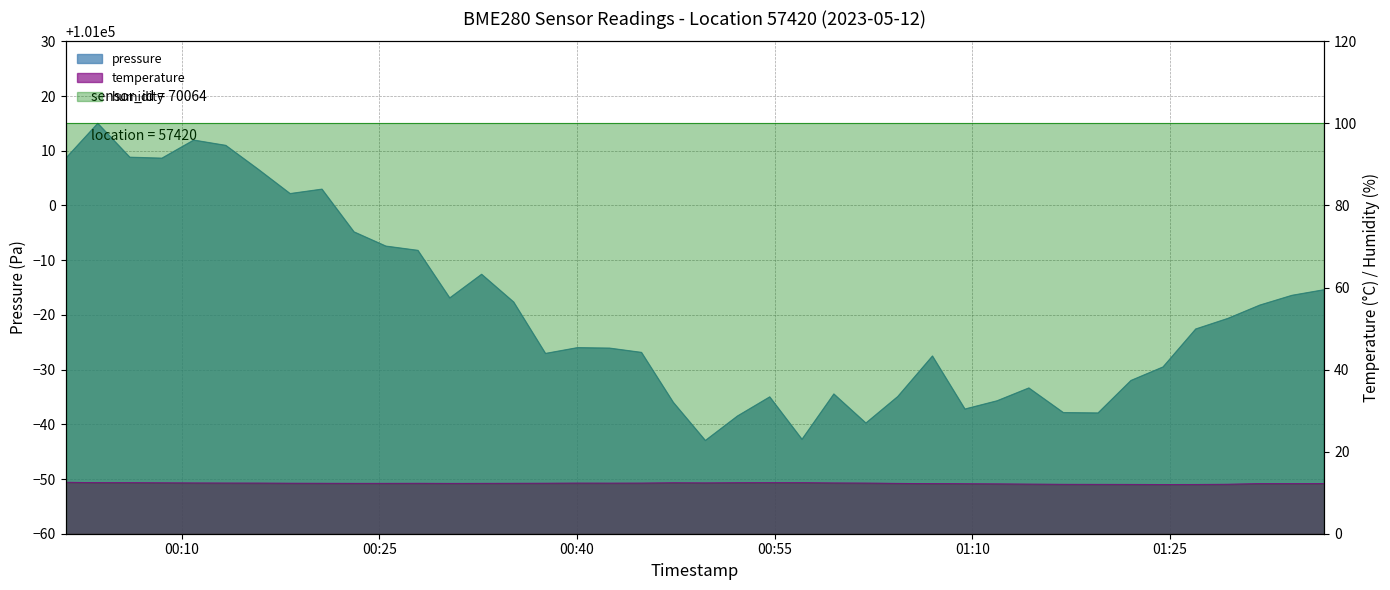

True or false: pressure and temperature cross at least once.

False